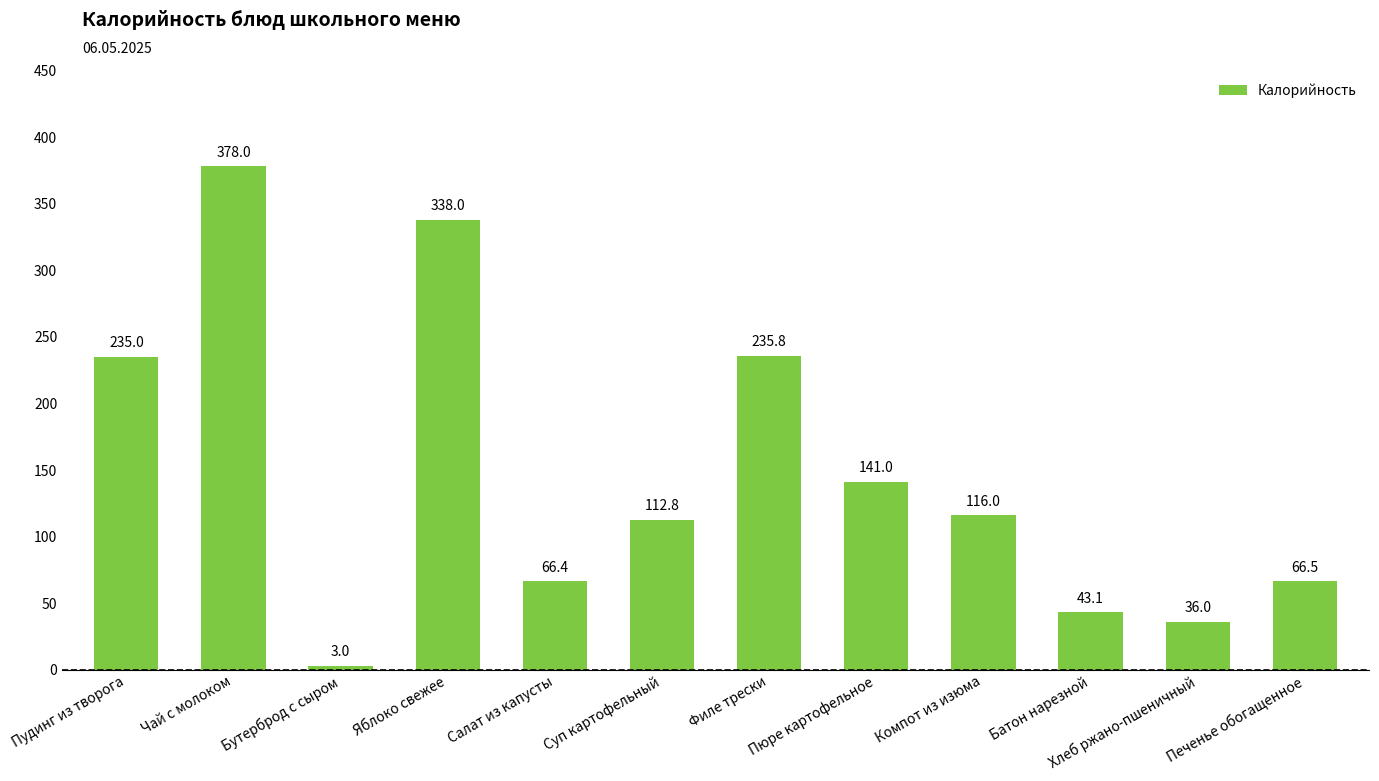

True or false: the data shows 65.8 at Компот из изюма.

False